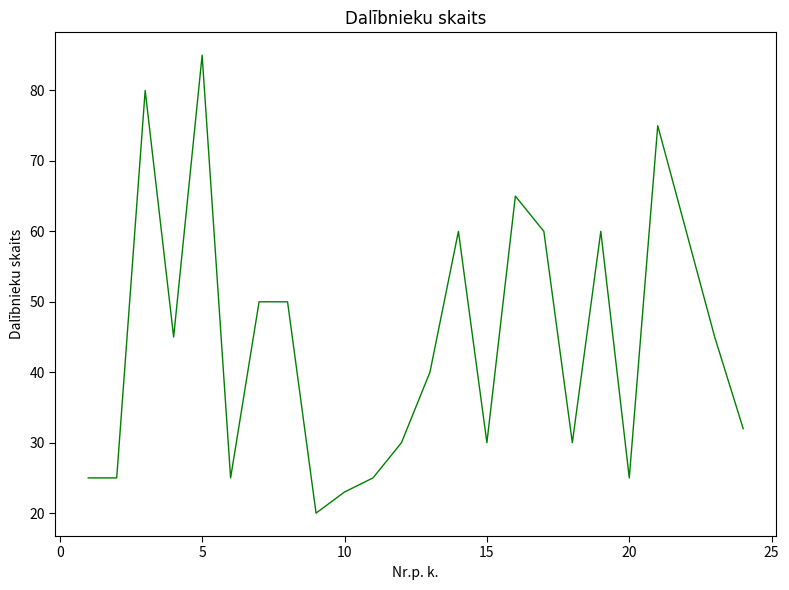

What is the minimum value shown in the chart?

20